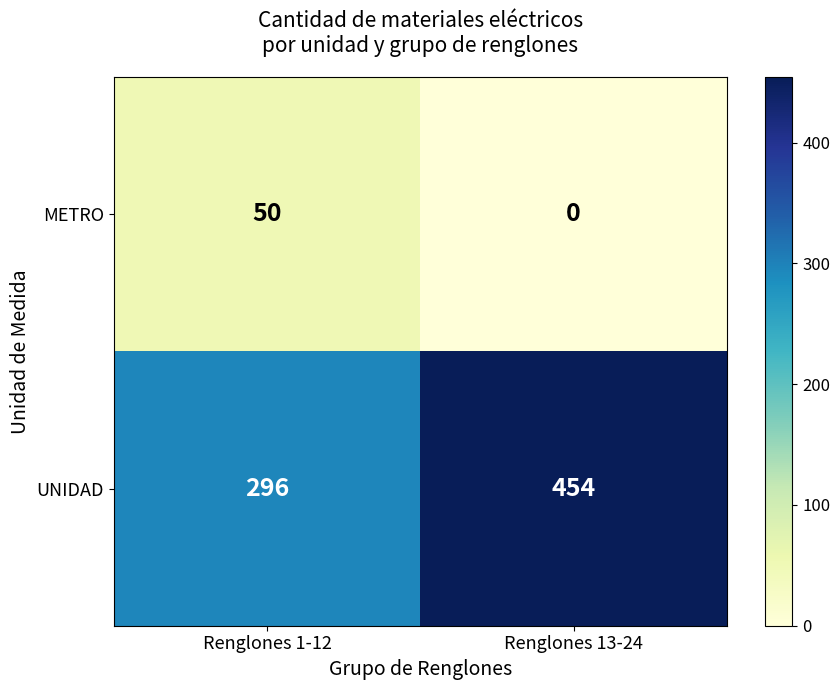

Which series has the largest total across all categories?

UNIDAD